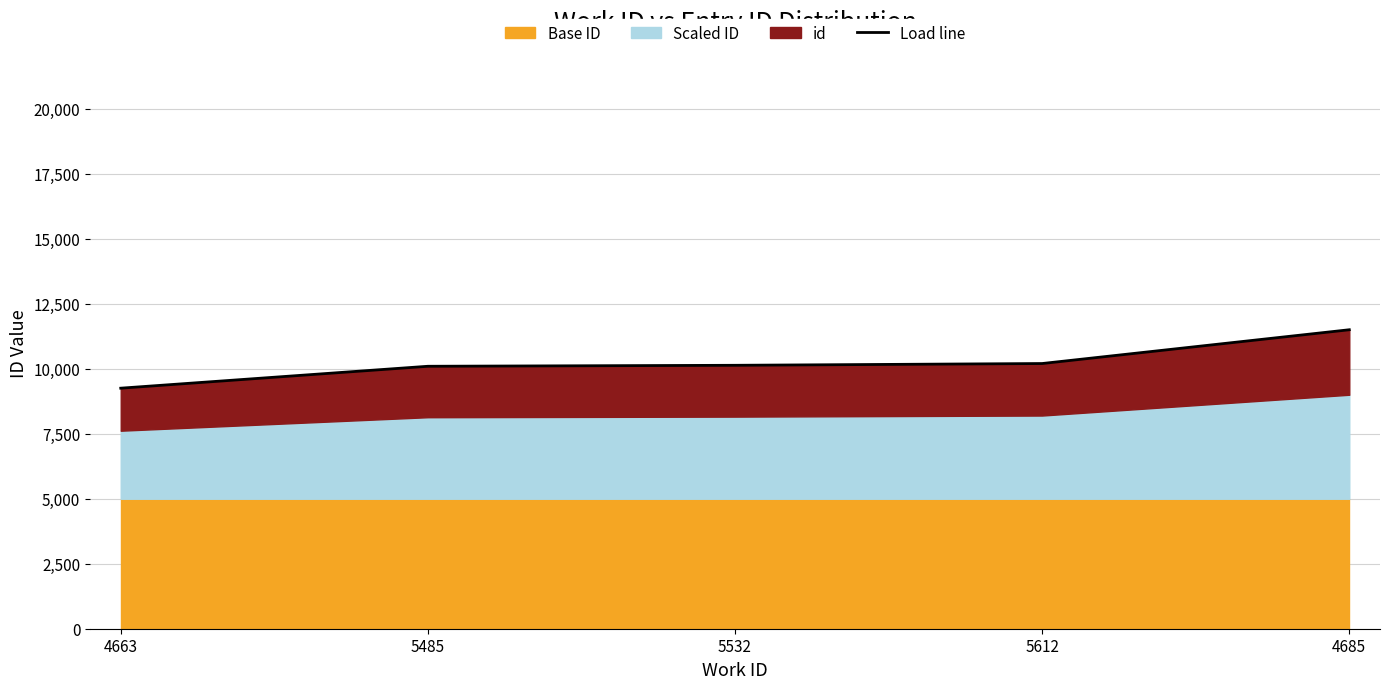

At which label is the value closest to 10376?

5612